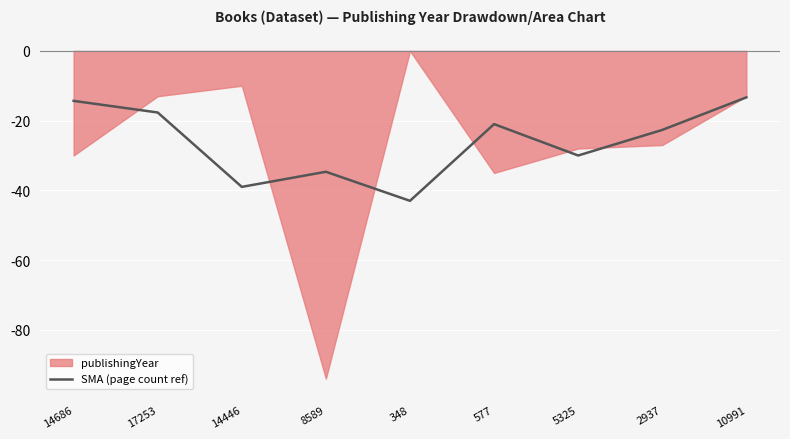

True or false: there are more than 1 points higher than both neighbors.

True